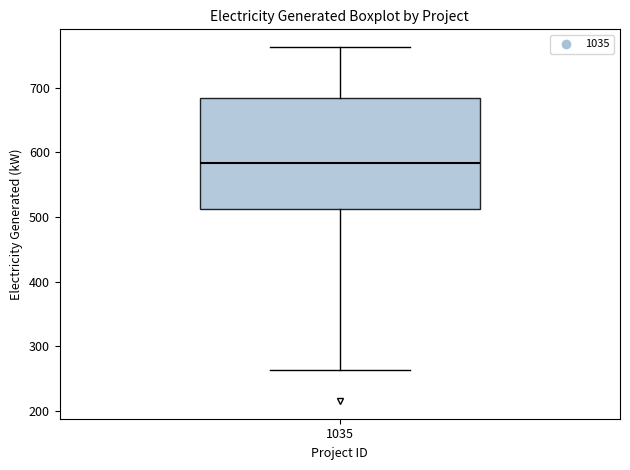

Where does the median line of the box at x = 1035 sit on the y-axis? The values are not printed on the chart, so give them approximately, as read against the axis.

580